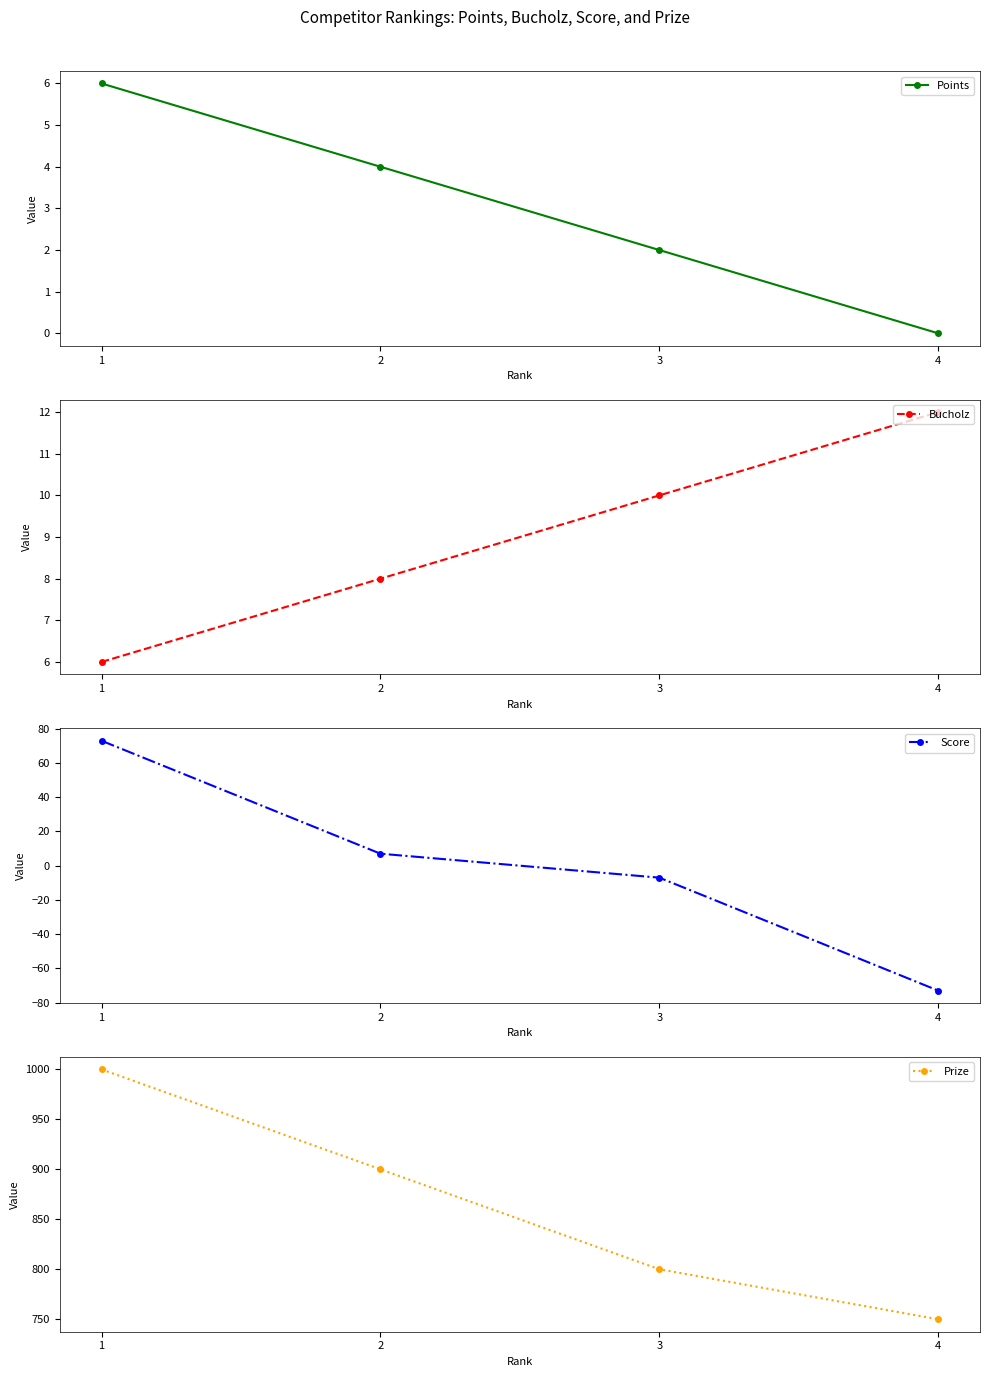

True or false: Bucholz and Points intersect in this chart.

False